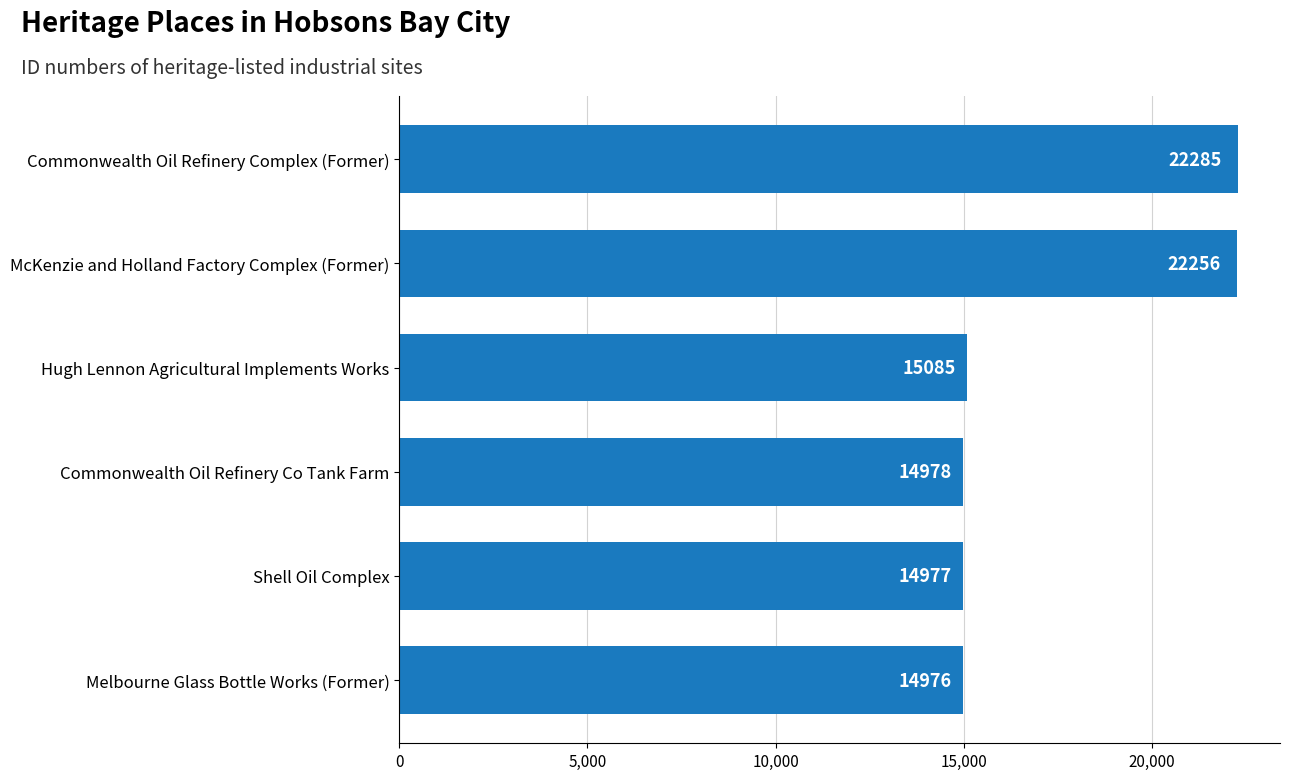

List the labels in order of value, largest first.

Commonwealth Oil Refinery Complex (Former), McKenzie and Holland Factory Complex (Former), Hugh Lennon Agricultural Implements Works, Commonwealth Oil Refinery Co Tank Farm, Shell Oil Complex, Melbourne Glass Bottle Works (Former)